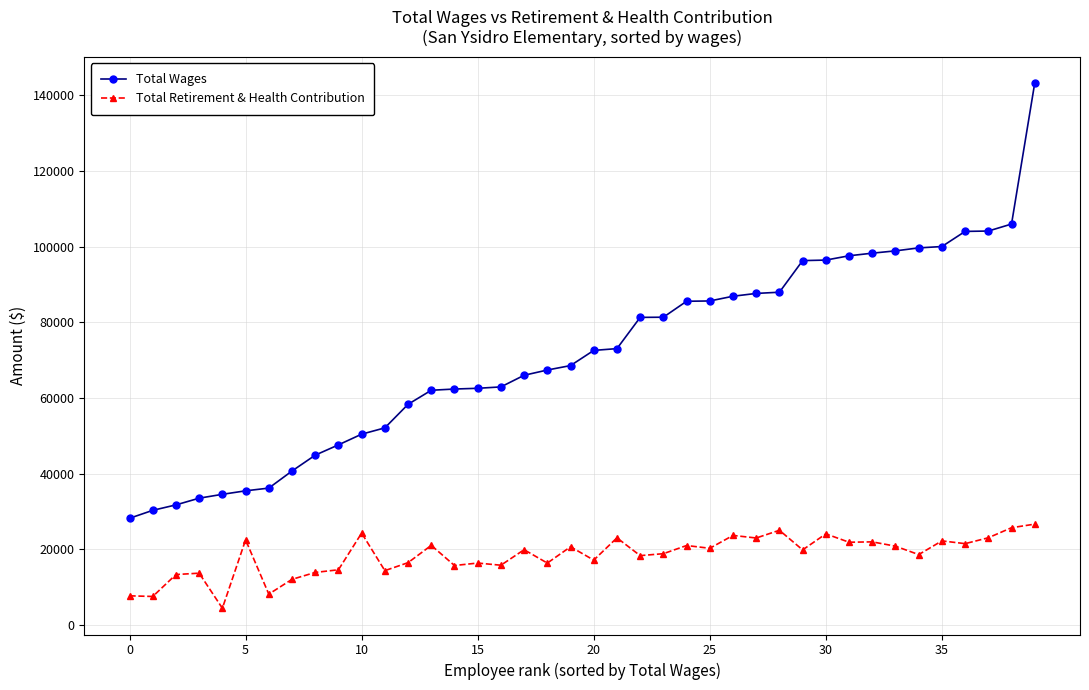

True or false: Total Retirement & Health Contribution has more than 1 interior local peaks.

True